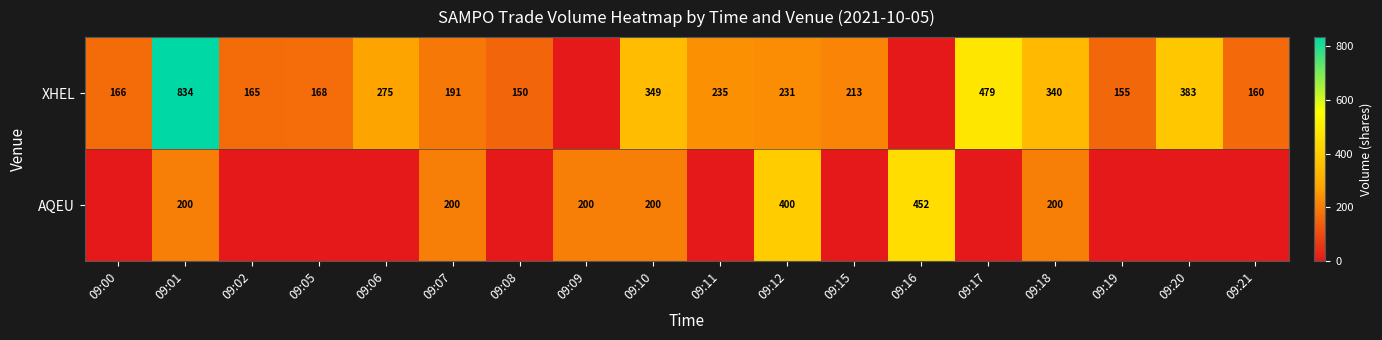

What is the sum of the XHEL values at 09:17 and 09:00?

645